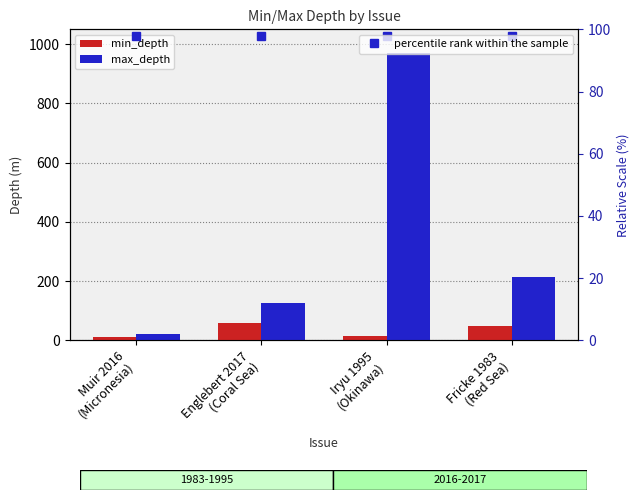

What is the approximate value of min_depth at Englebert 2017
(Coral Sea), to the nearest 10?

60